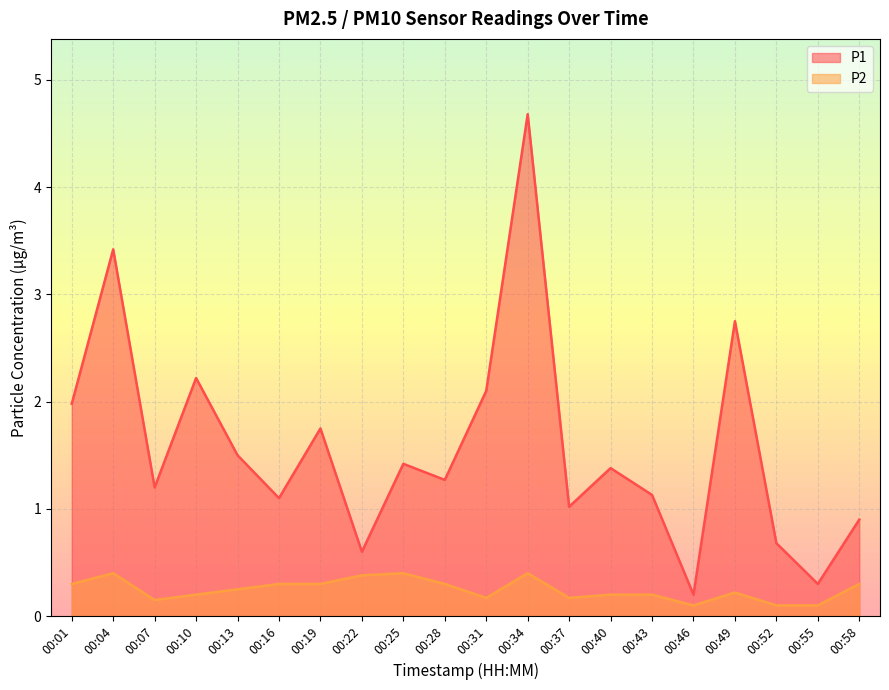

Reading right to left, what are all the values shown in this chart?

P1: 0.9	0.3	0.7	2.8	0.2	1.1	1.4	1.0	4.7	2.1	1.3	1.4	0.6	1.8	1.1	1.5	2.2	1.2	3.4	2.0
P2: 0.3	0.1	0.1	0.2	0.1	0.2	0.2	0.2	0.4	0.2	0.3	0.4	0.4	0.3	0.3	0.2	0.2	0.1	0.4	0.3